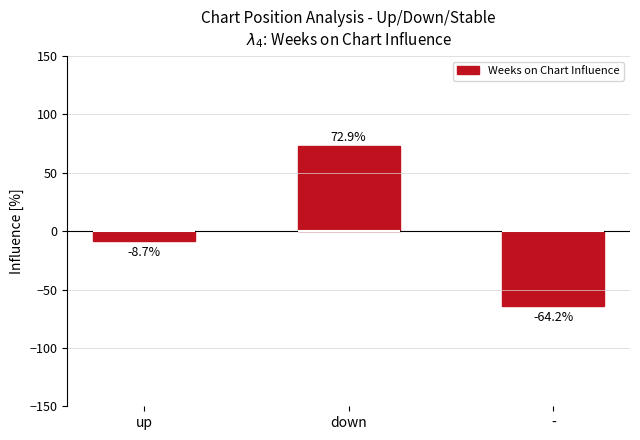

How many negative values are there?

2